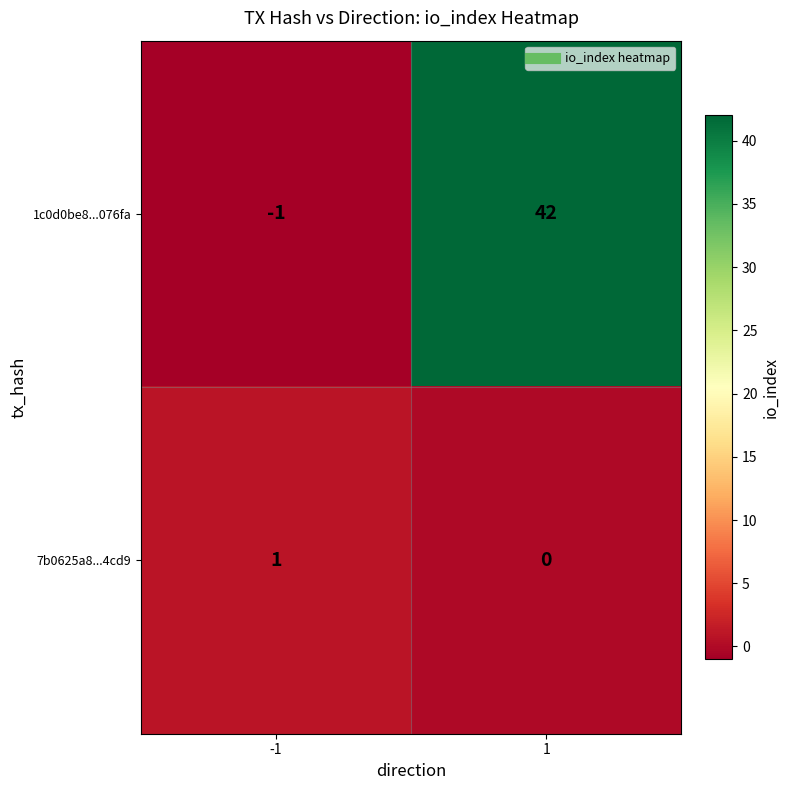

What is the sum of the 1c0d0be8...076fa values at 1 and -1?

41